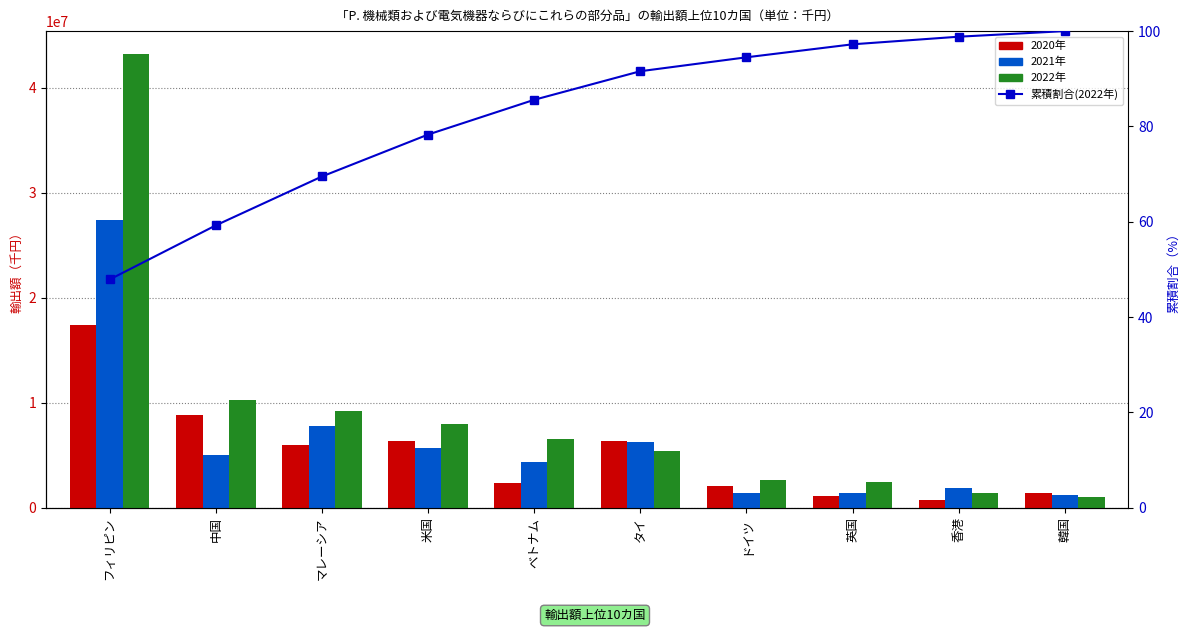

At which label does 累積割合(2022年) first exceed 91?

タイ